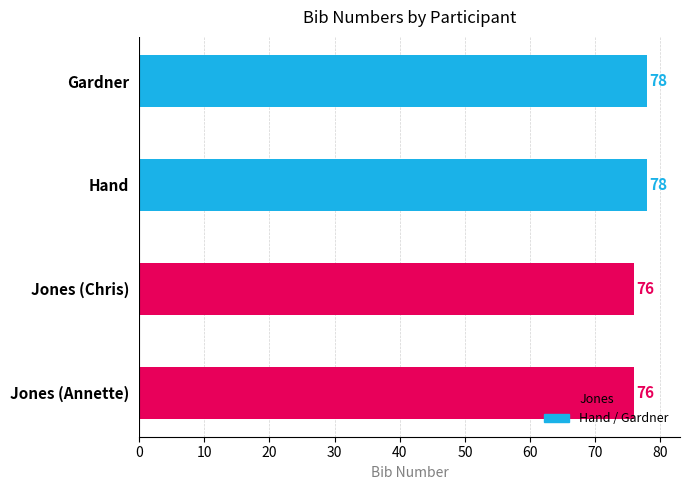

What is the difference between the maximum and second lowest values?

2